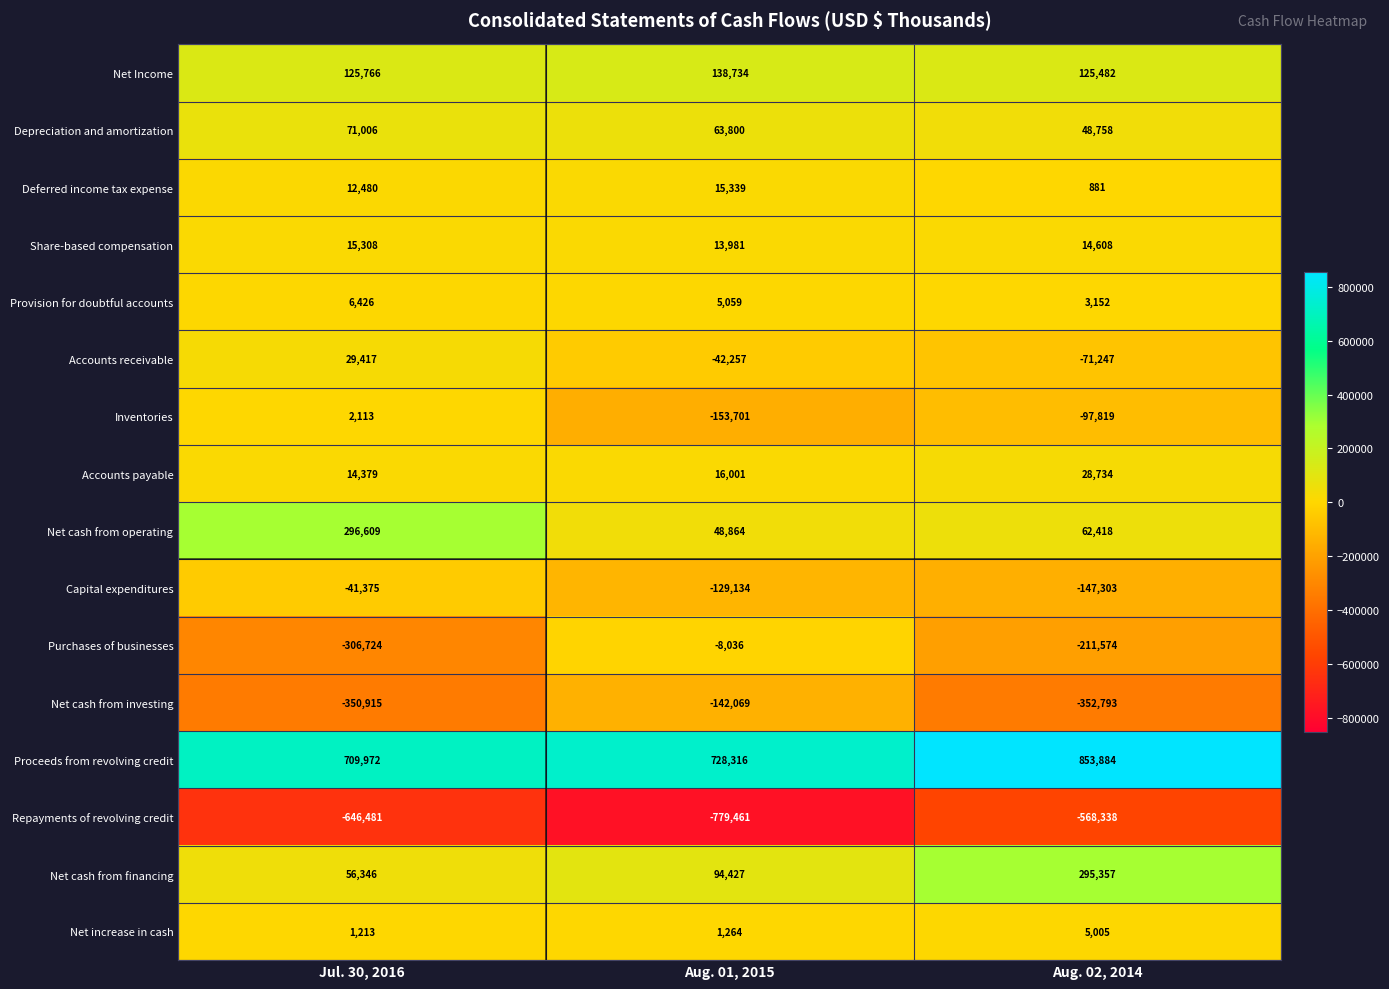

What is the difference between the Net cash from investing values at Aug. 02, 2014 and Jul. 30, 2016?

1878